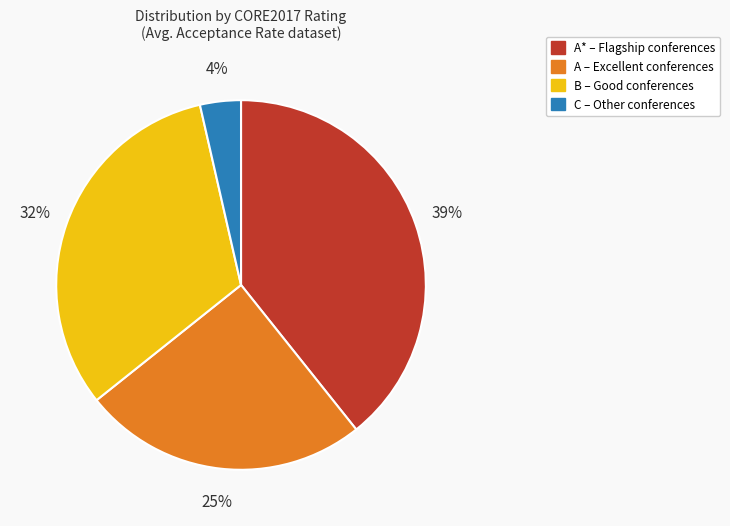

To the nearest percent, what is the difference between the A – Excellent conferences and B – Good conferences slice percentages?

7%